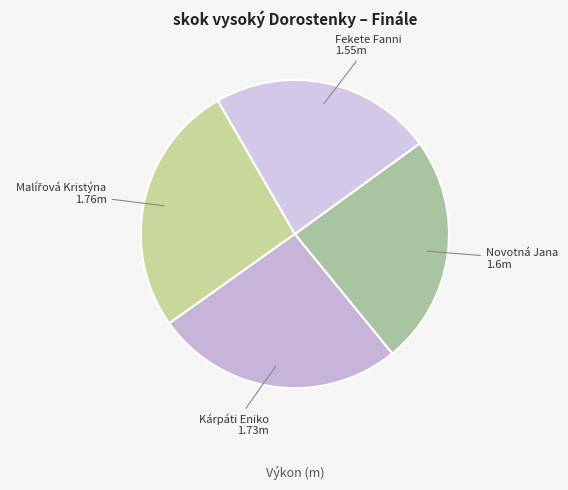

Which slice is the largest?

Malířová Kristýna